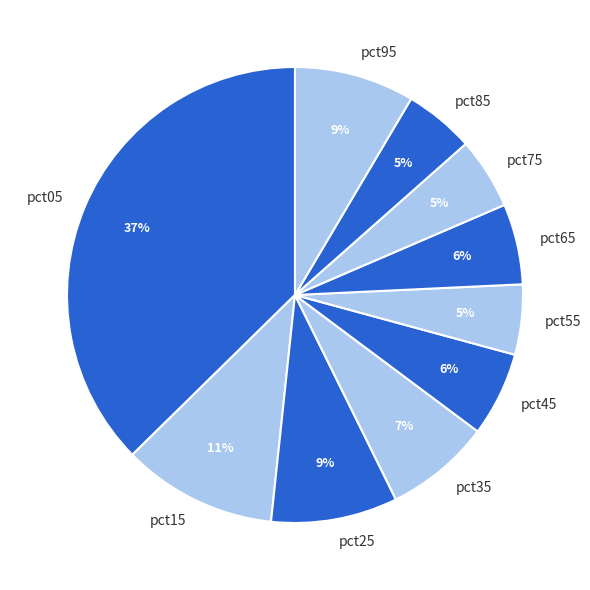

To the nearest percent, what portion does pct35 represent?

7%